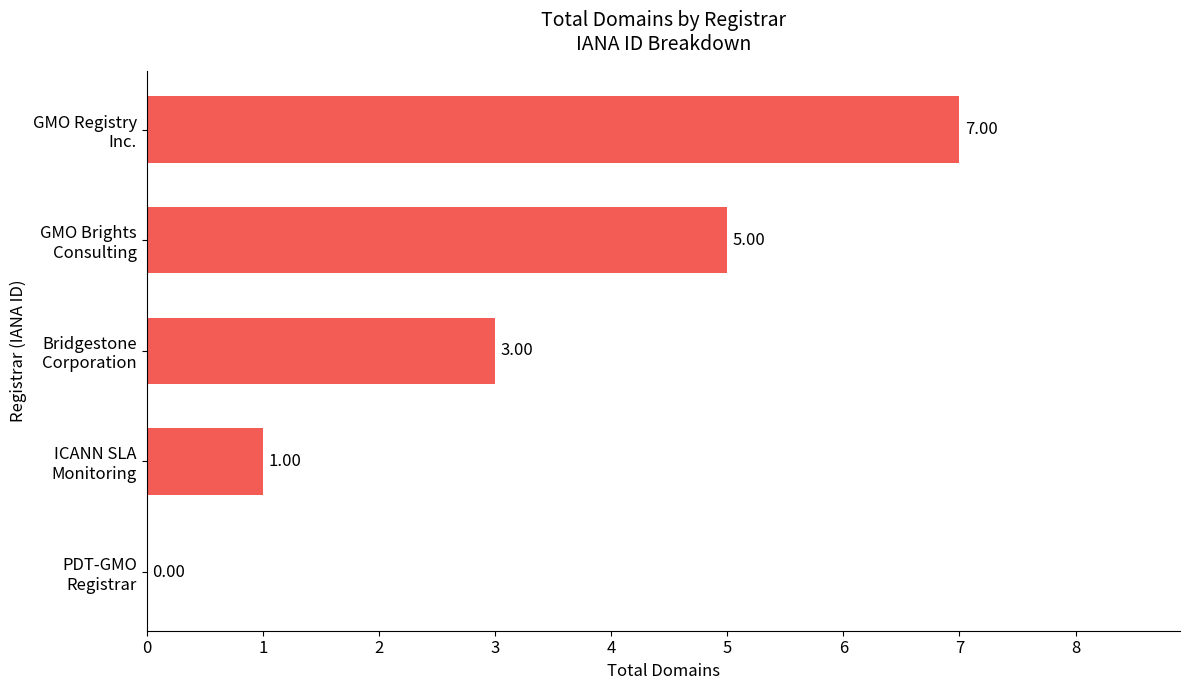

What is the greatest value displayed?

7